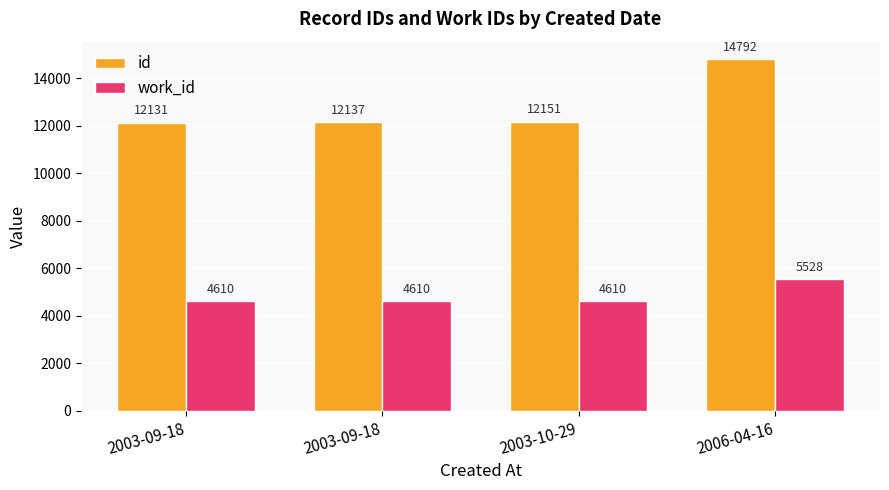

How many bars are there in each group?

2